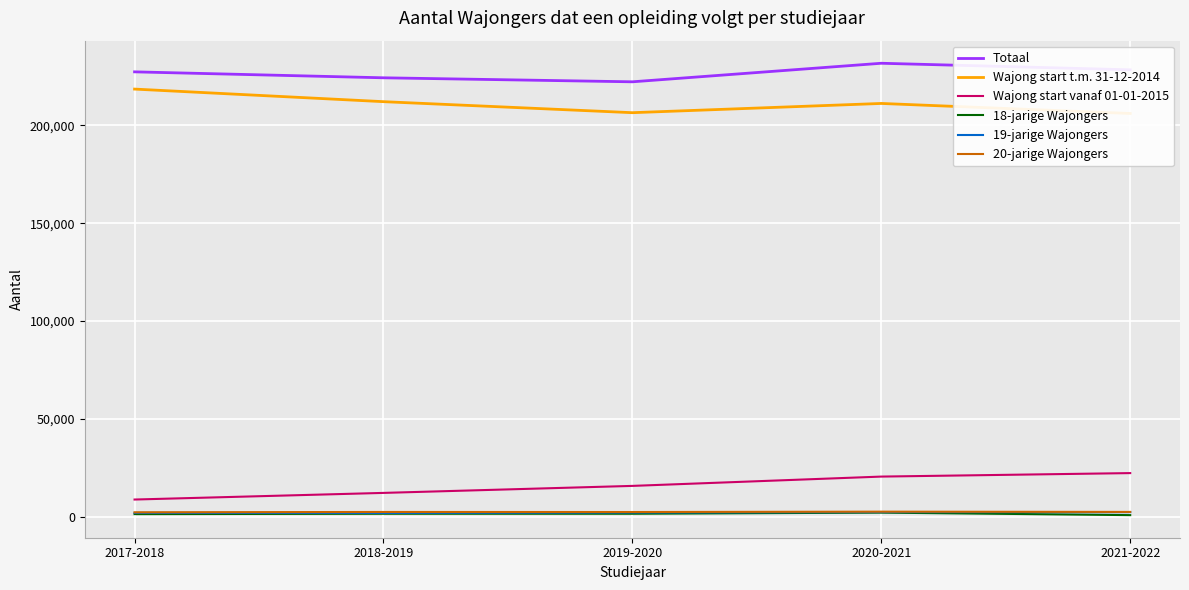

Where does the Wajong start t.m. 31-12-2014 series first go above 211240?

2017-2018